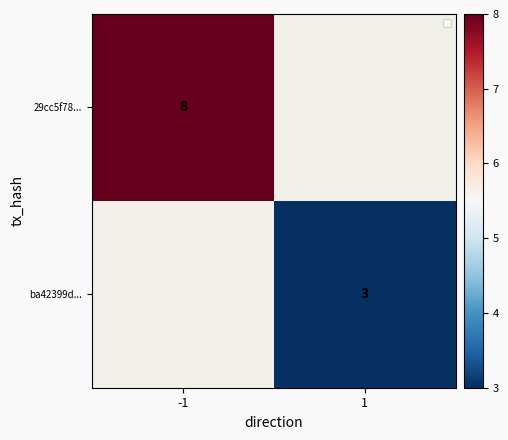

Is it true that ba42399d... equals 3 at 1?

True